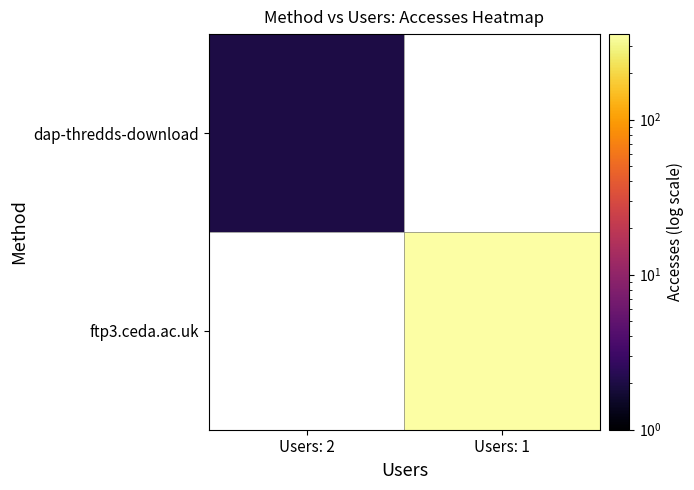

The ftp3.ceda.ac.uk series shows 356.0 at Users: 1. True or false?

True